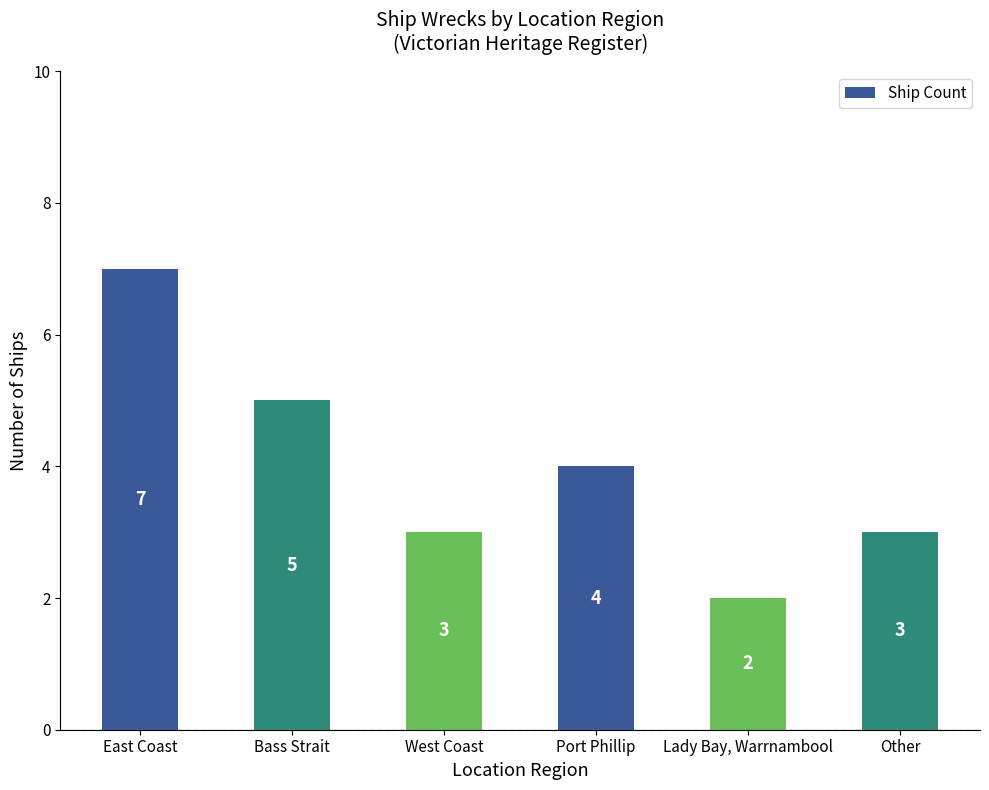

The value at Lady Bay, Warrnambool is 3. True or false?

False